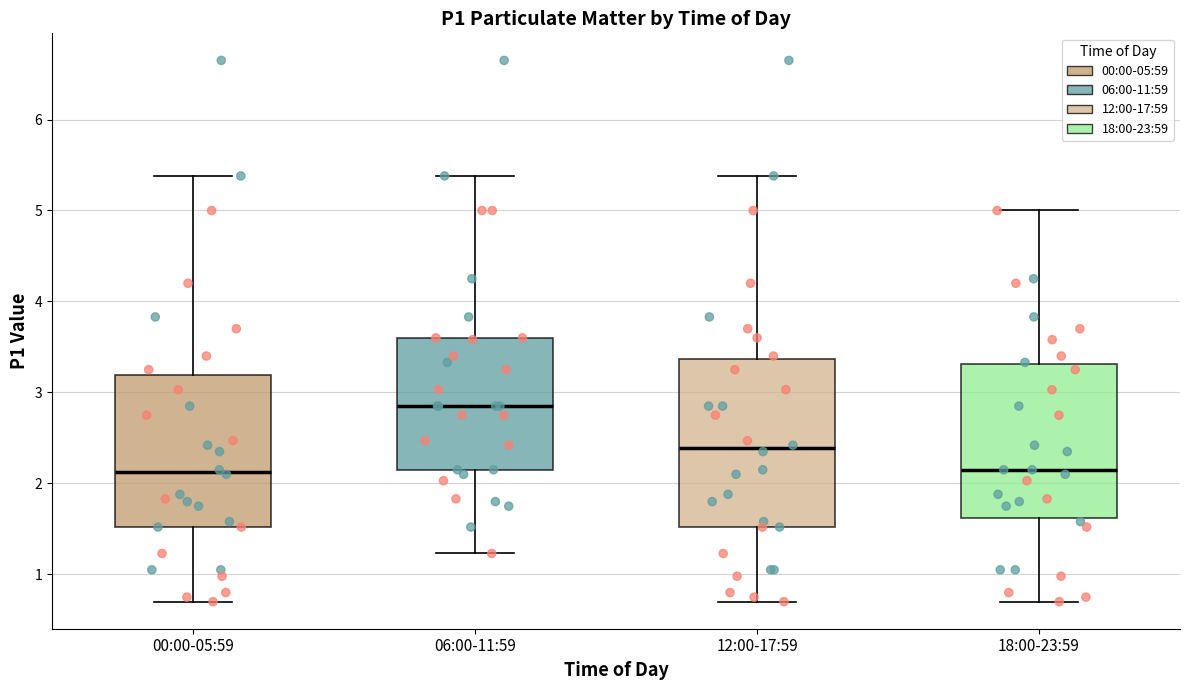

Reading left to right, read every box against the y-axis: the position of its median line, the range the box covers, and the ends of its whiskers. The values are not printed on the chart, so give them approximately, as read against the axis.

00:00-05:59: median 2.1, box 1.5 to 3.2, whiskers 0.7 to 5.4
06:00-11:59: median 2.9, box 2.2 to 3.6, whiskers 1.2 to 5.4
12:00-17:59: median 2.4, box 1.5 to 3.4, whiskers 0.7 to 5.4
18:00-23:59: median 2.2, box 1.6 to 3.3, whiskers 0.7 to 5.0